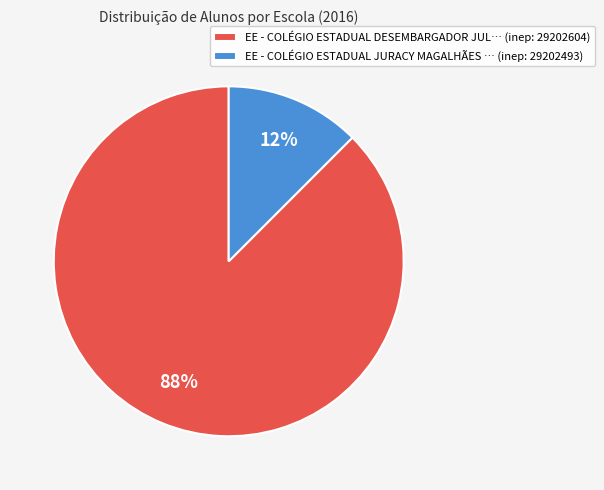

How many slices are in this pie chart?

2